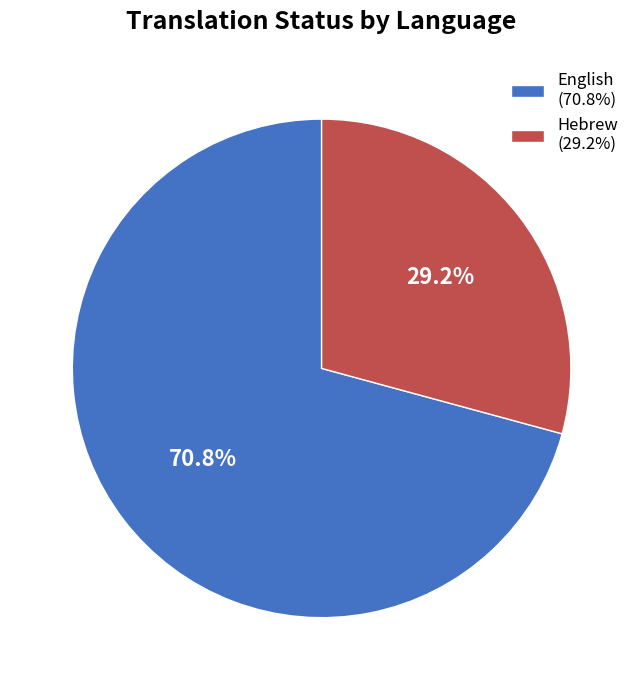

What percentage is the Hebrew slice, to the nearest percent?

29%